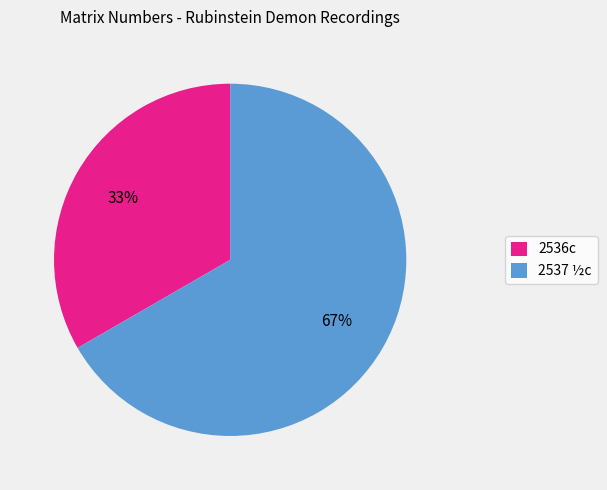

Approximately how many times larger is the value at 2536c compared to 2537 ½c?

0.5